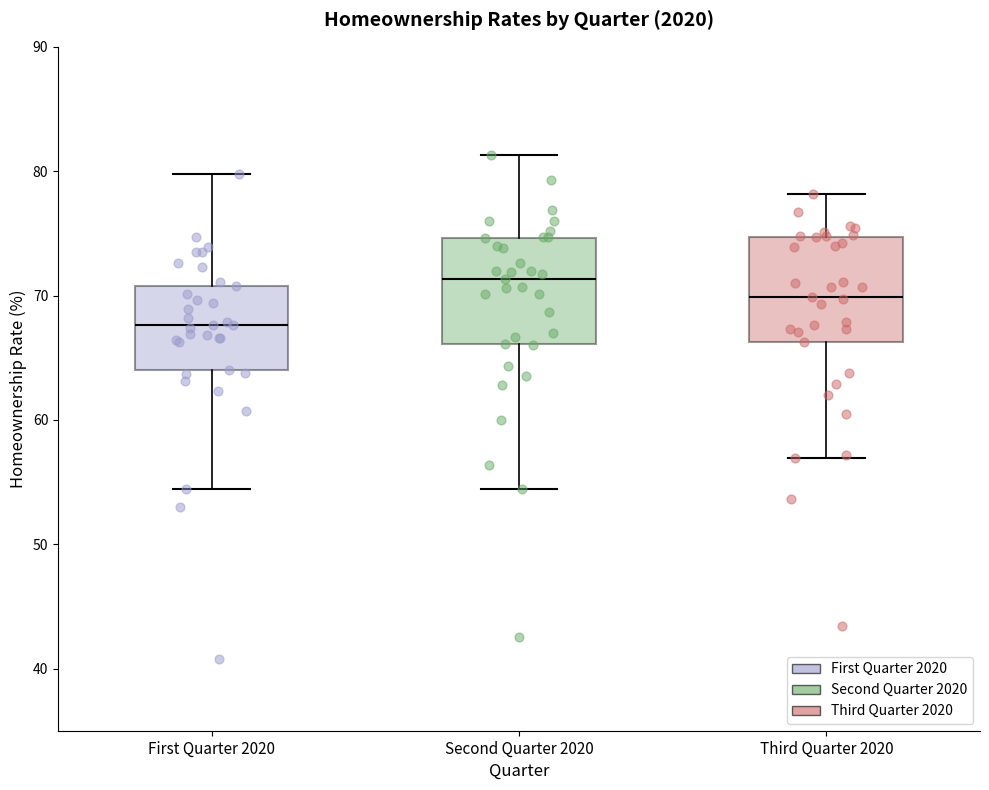

Reading left to right, read every box against the y-axis: the position of its median line, the range the box covers, and the ends of its whiskers. The values are not printed on the chart, so give them approximately, as read against the axis.

First Quarter 2020: median 68, box 64 to 71, whiskers 54 to 80
Second Quarter 2020: median 71, box 66 to 75, whiskers 54 to 81
Third Quarter 2020: median 70, box 66 to 75, whiskers 57 to 78